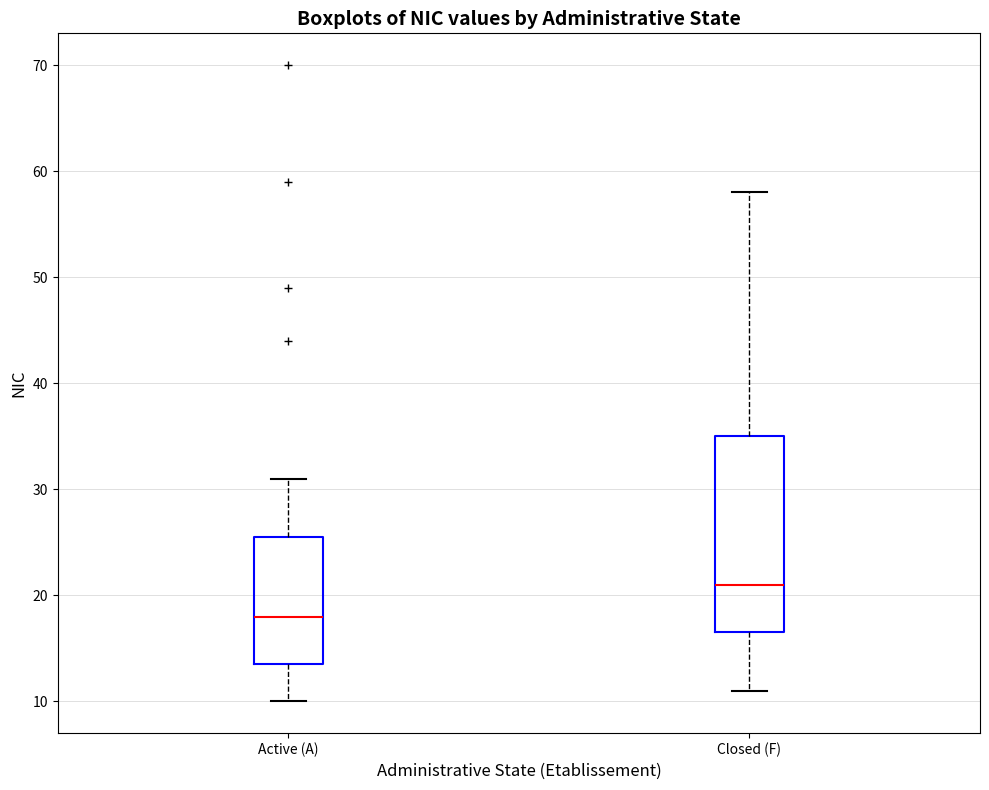

Reading left to right, transcribe this box plot: for each box, give where its median line is, the range the box spans, and where its two whiskers end, as read against the y-axis. The values are not printed on the chart, so give them approximately, as read against the axis.

Active (A): median 18, box 14 to 26, whiskers 10 to 31
Closed (F): median 21, box 17 to 35, whiskers 11 to 58